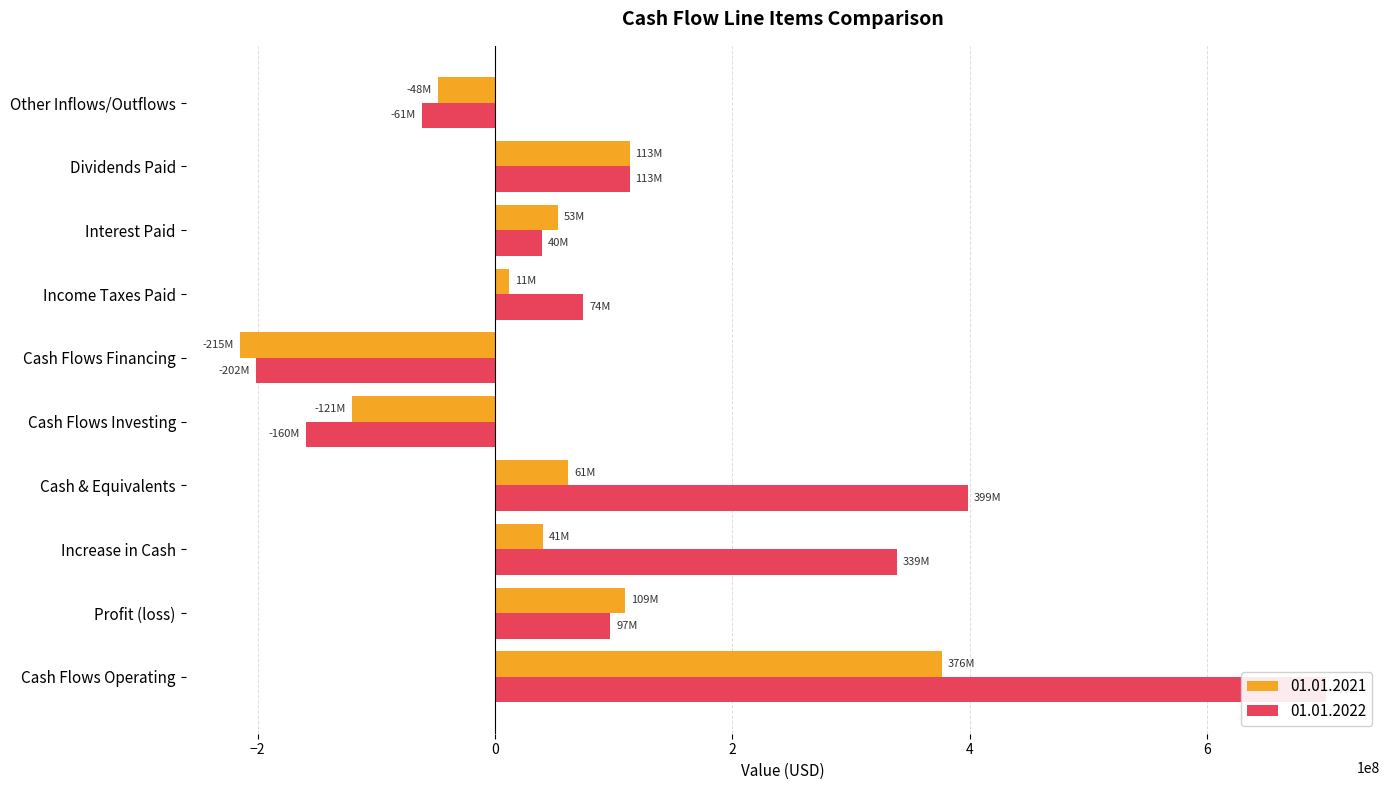

What is the smallest value displayed?

-215042000